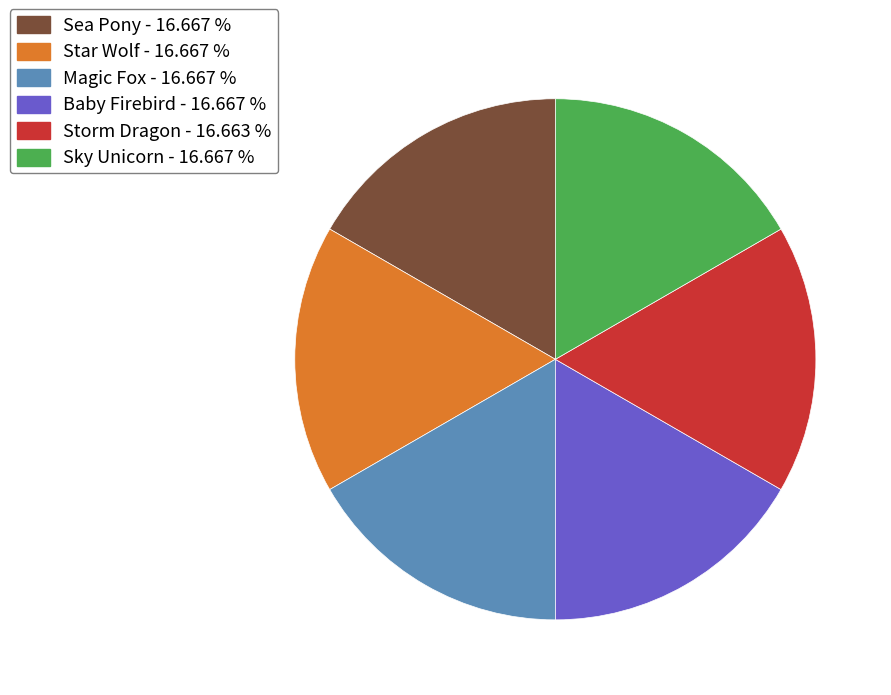

Approximately how many times larger is the value at Sky Unicorn - 16.667 % compared to Sea Pony - 16.667 %?

1.0